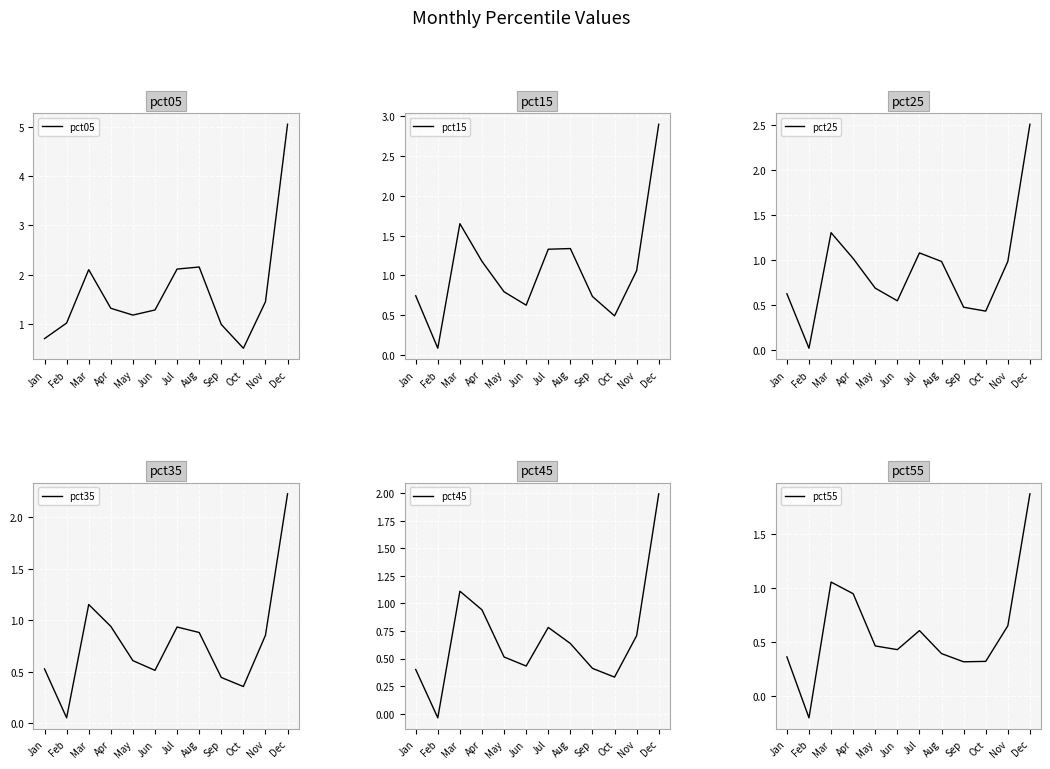

What is the difference between the maximum and second lowest values in the pct45 series?

1.7